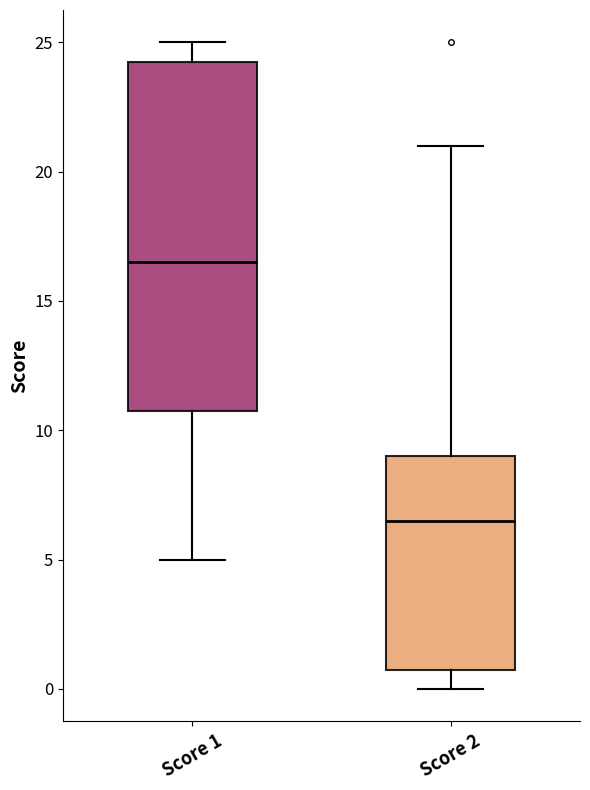

Reading left to right, read every box against the y-axis: the position of its median line, the range the box covers, and the ends of its whiskers. The values are not printed on the chart, so give them approximately, as read against the axis.

Score 1: median 16.5, box 11.0 to 24.5, whiskers 5.0 to 25.0
Score 2: median 6.5, box 1.0 to 9.0, whiskers 0.0 to 21.0